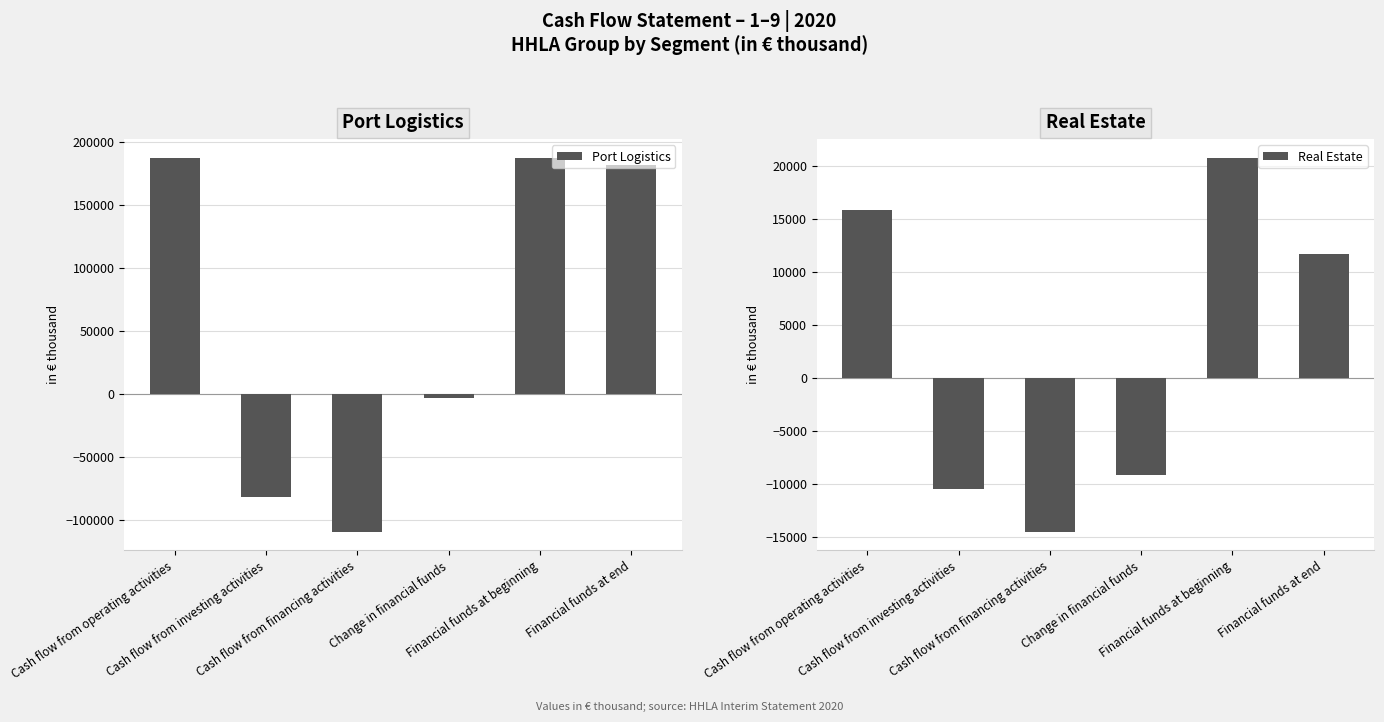

Rank the categories by Real Estate value from lowest to highest.

Cash flow from financing activities, Cash flow from investing activities, Change in financial funds, Financial funds at end, Cash flow from operating activities, Financial funds at beginning